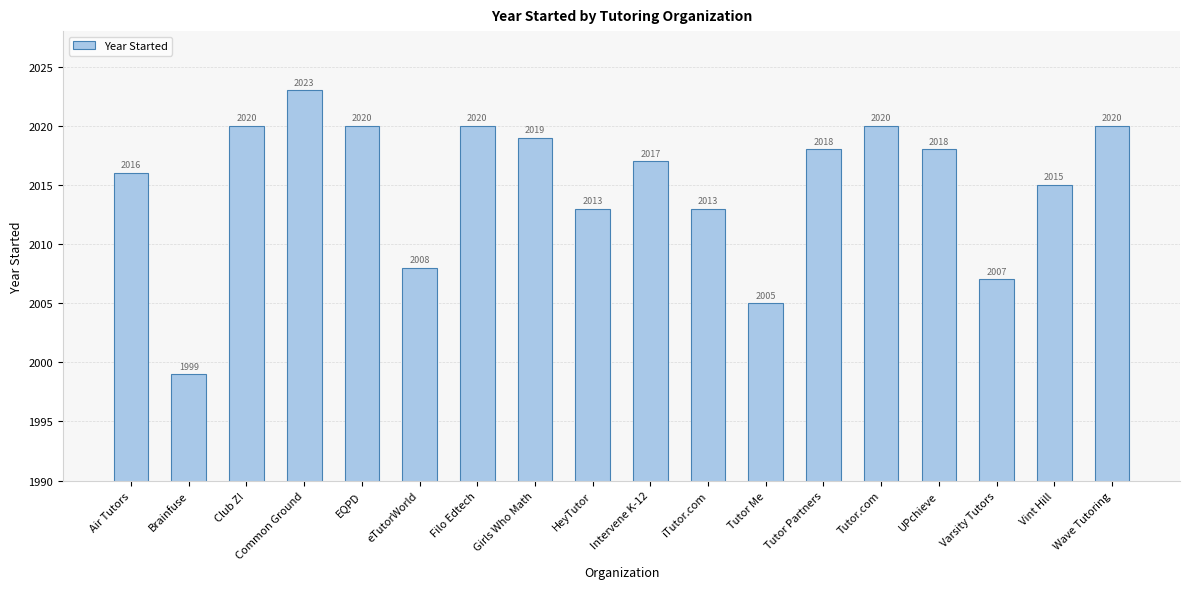

What is the change in value from Air Tutors to Filo Edtech?

+4